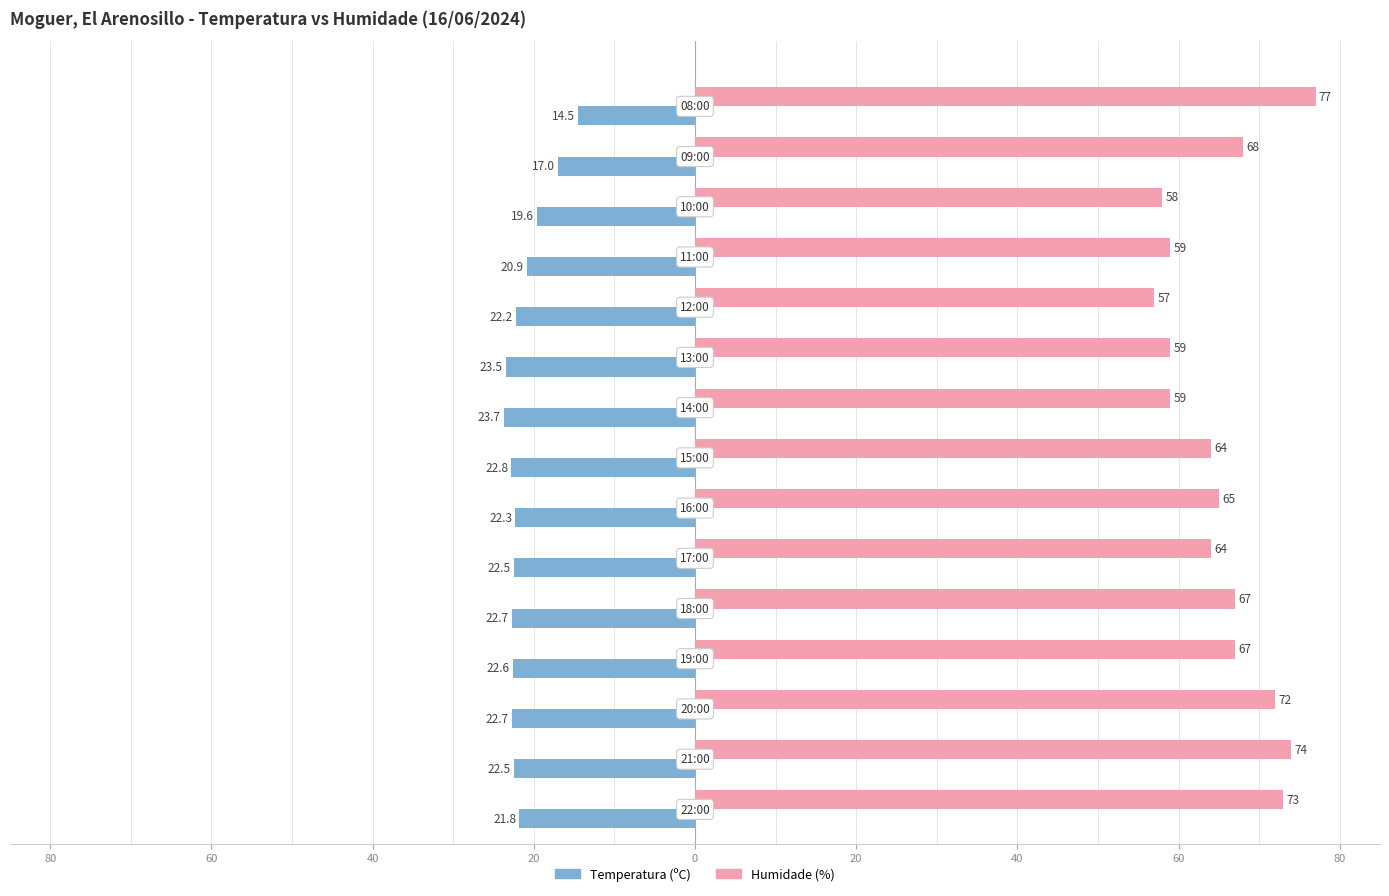

What is the difference between the second highest and second lowest values in the Humidade (%) series?

16.0